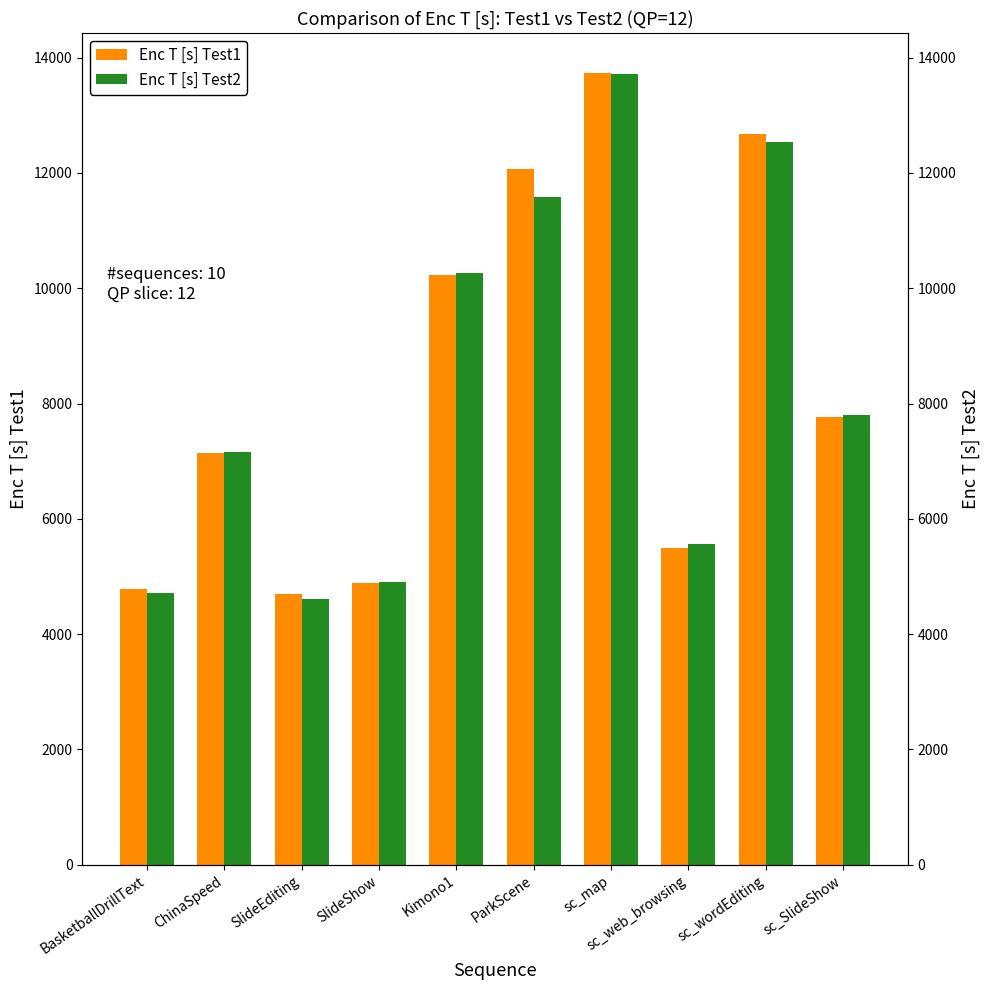

What is the sum of all Enc T [s] Test1 values?

83478.8